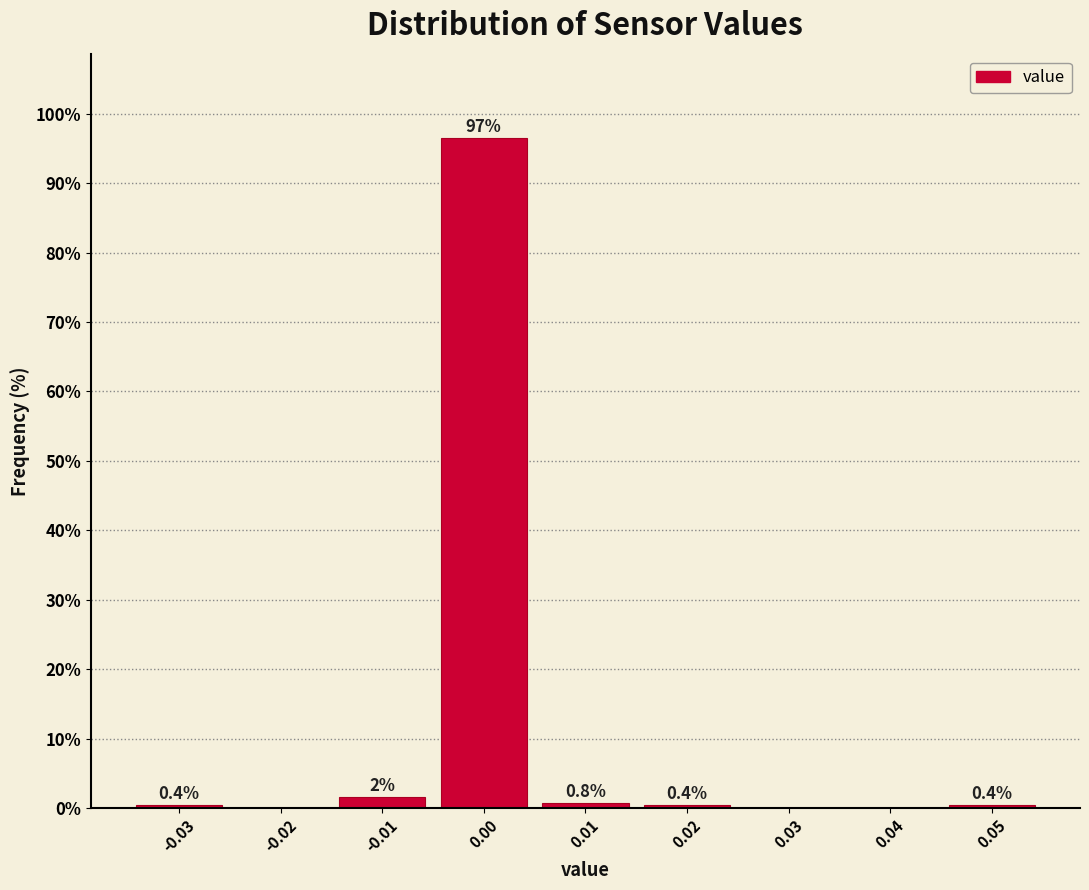

Over which range of the x-axis is the bar tallest?

-0.005 to 0.005